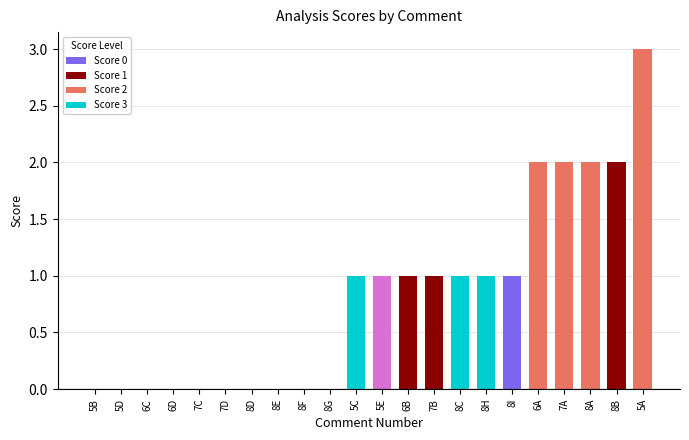

The chart shows a value of -2 at 8D. True or false?

False